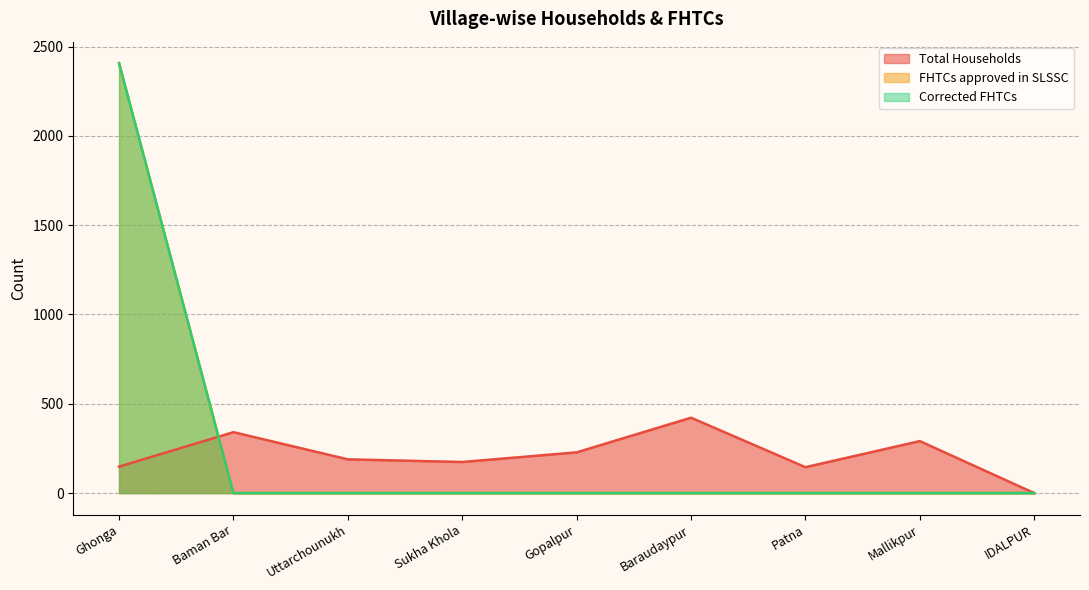

How many distinct data groups are displayed?

3